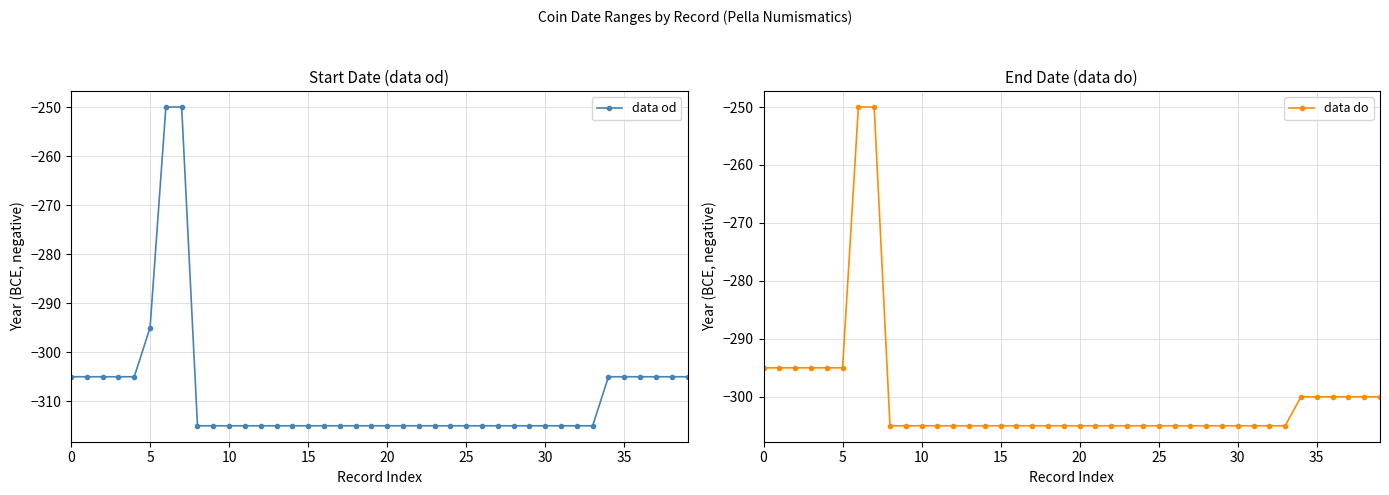

Where is data od nearest to the value -282?

5